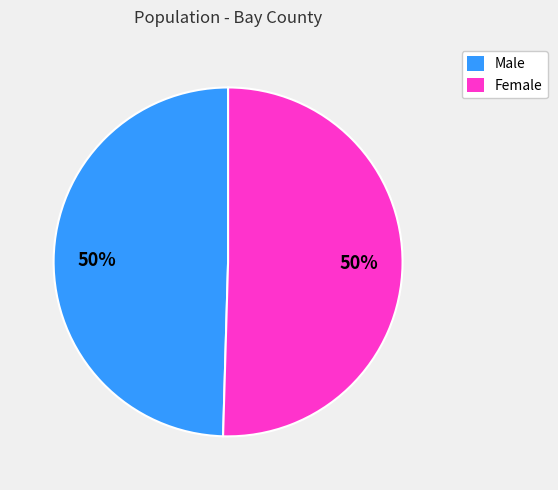

Combined, do Female and Male account for over 50%?

Yes